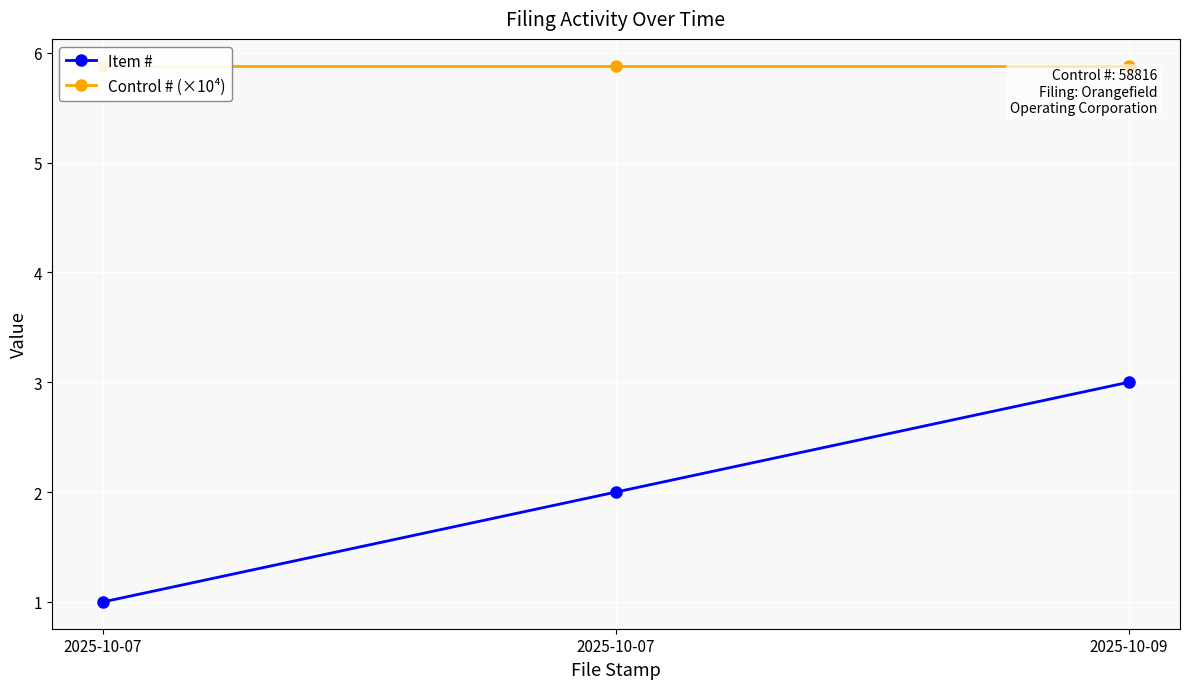

At which category is the sum across all series the highest?

2025-10-09